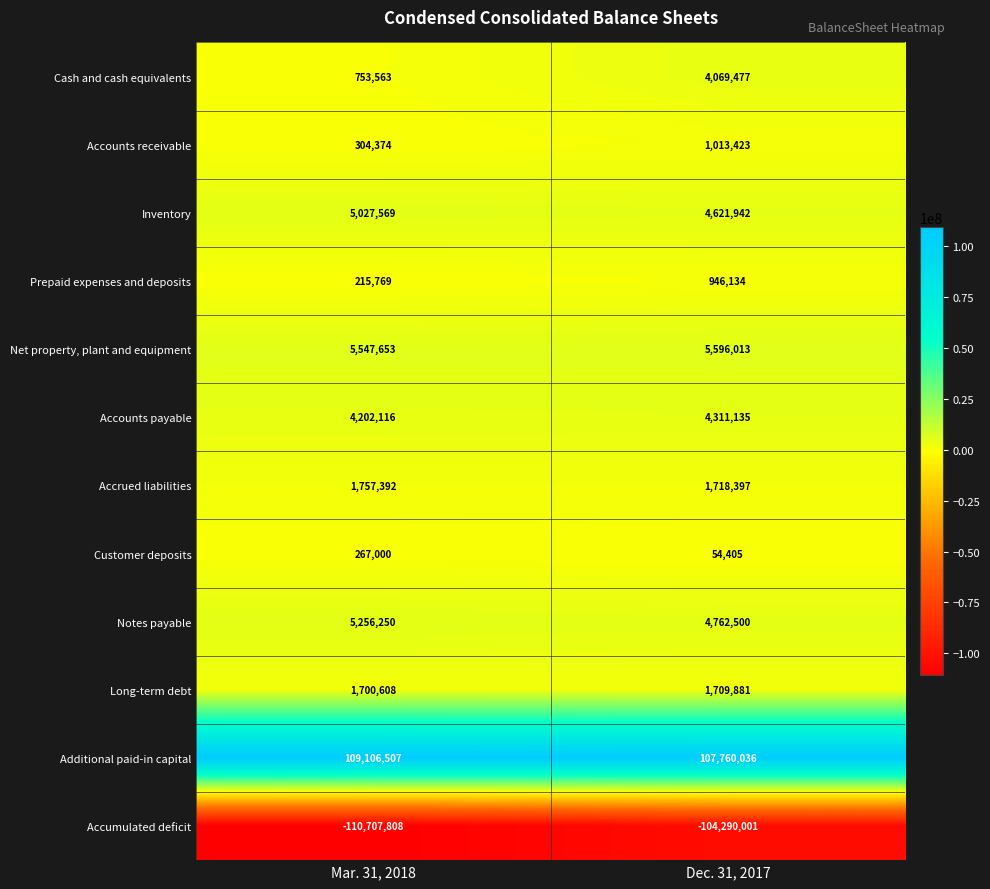

Reading left to right, list all the values displayed in this chart.

Cash and cash equivalents: Mar. 31, 2018=753563	Dec. 31, 2017=4069477
Accounts receivable: Mar. 31, 2018=304374	Dec. 31, 2017=1013423
Inventory: Mar. 31, 2018=5027569	Dec. 31, 2017=4621942
Prepaid expenses and deposits: Mar. 31, 2018=215769	Dec. 31, 2017=946134
Net property, plant and equipment: Mar. 31, 2018=5547653	Dec. 31, 2017=5596013
Accounts payable: Mar. 31, 2018=4202116	Dec. 31, 2017=4311135
Accrued liabilities: Mar. 31, 2018=1757392	Dec. 31, 2017=1718397
Customer deposits: Mar. 31, 2018=267000	Dec. 31, 2017=54405
Notes payable: Mar. 31, 2018=5256250	Dec. 31, 2017=4762500
Long-term debt: Mar. 31, 2018=1700608	Dec. 31, 2017=1709881
Additional paid-in capital: Mar. 31, 2018=109106507	Dec. 31, 2017=107760036
Accumulated deficit: Mar. 31, 2018=-110707808	Dec. 31, 2017=-104290001